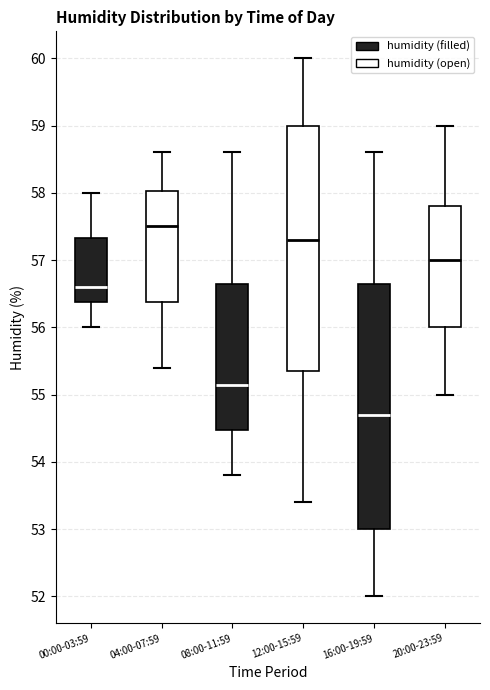

Reading left to right, read every box against the y-axis: the position of its median line, the range the box covers, and the ends of its whiskers. The values are not printed on the chart, so give them approximately, as read against the axis.

00:00-03:59: median 56.6, box 56.4 to 57.3, whiskers 56.0 to 58.0
04:00-07:59: median 57.5, box 56.4 to 58.0, whiskers 55.4 to 58.6
08:00-11:59: median 55.2, box 54.5 to 56.7, whiskers 53.8 to 58.6
12:00-15:59: median 57.3, box 55.4 to 59.0, whiskers 53.4 to 60.0
16:00-19:59: median 54.7, box 53.0 to 56.7, whiskers 52.0 to 58.6
20:00-23:59: median 57.0, box 56.0 to 57.8, whiskers 55.0 to 59.0